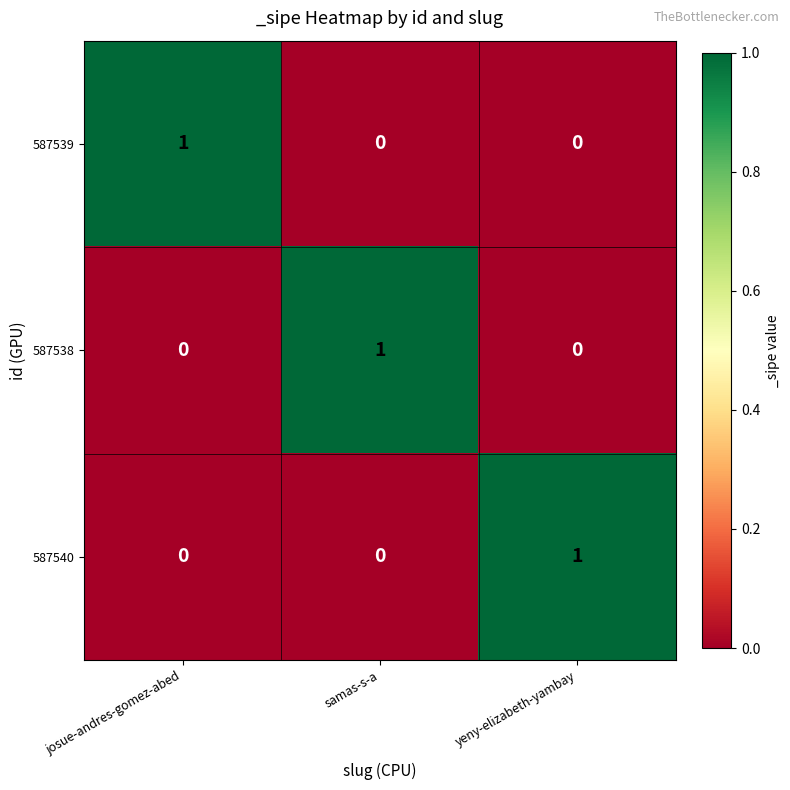

Reading left to right, what are all the values shown in this chart?

587539: josue-andres-gomez-abed=1	samas-s-a=0	yeny-elizabeth-yambay=0
587538: josue-andres-gomez-abed=0	samas-s-a=1	yeny-elizabeth-yambay=0
587540: josue-andres-gomez-abed=0	samas-s-a=0	yeny-elizabeth-yambay=1